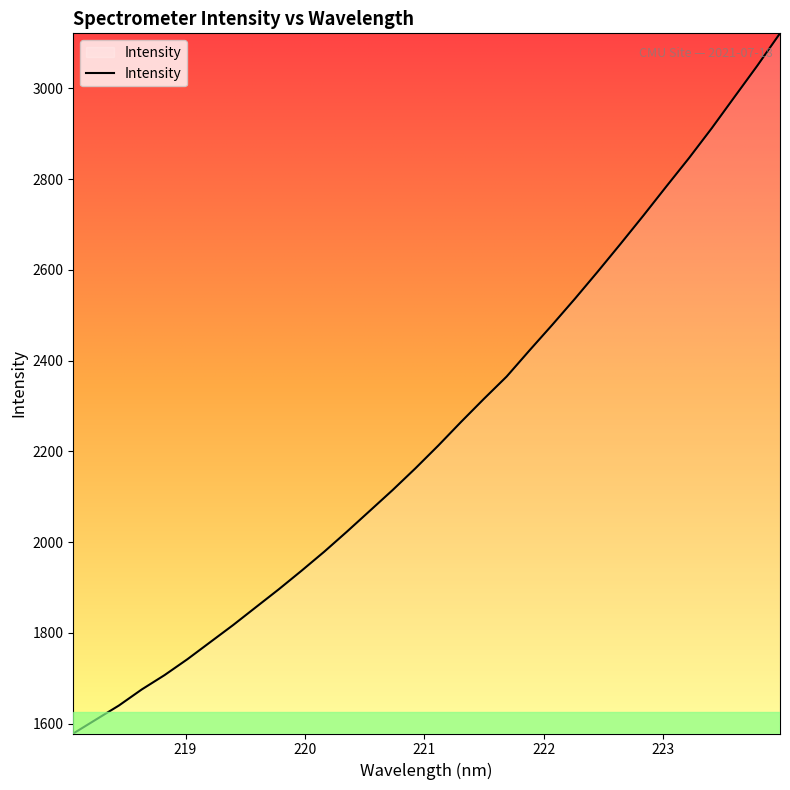

What is the minimum value shown in the chart?

1578.5